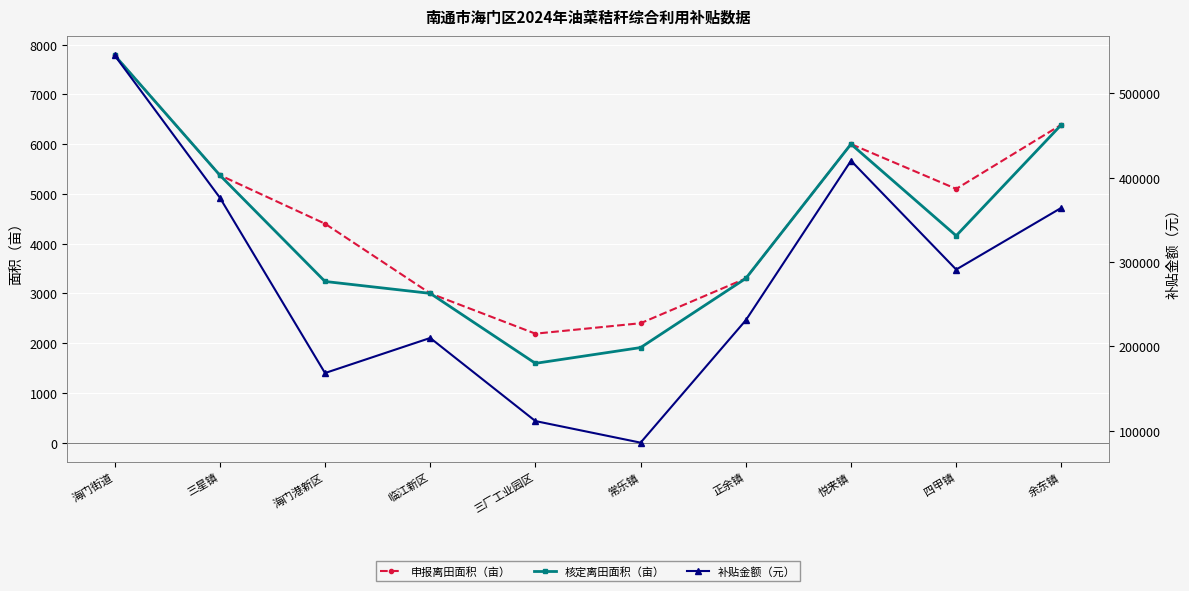

Reading right to left, transcribe all the data shown in this chart.

申报离田面积（亩）: 6390.0	5100.0	6000.0	3300.0	2400.0	2190.0	3000.0	4400.0	5376.0	7785.0
核定离田面积（亩）: 6390.0	4158.3	6000.0	3300.0	1910.8	1593.6	3000.0	3239.4	5376.0	7785.0
补贴金额（元）: 364230.0	291083.1	420000.0	231000.0	85985.6	111552.0	210000.0	168446.9	376320.0	544950.0